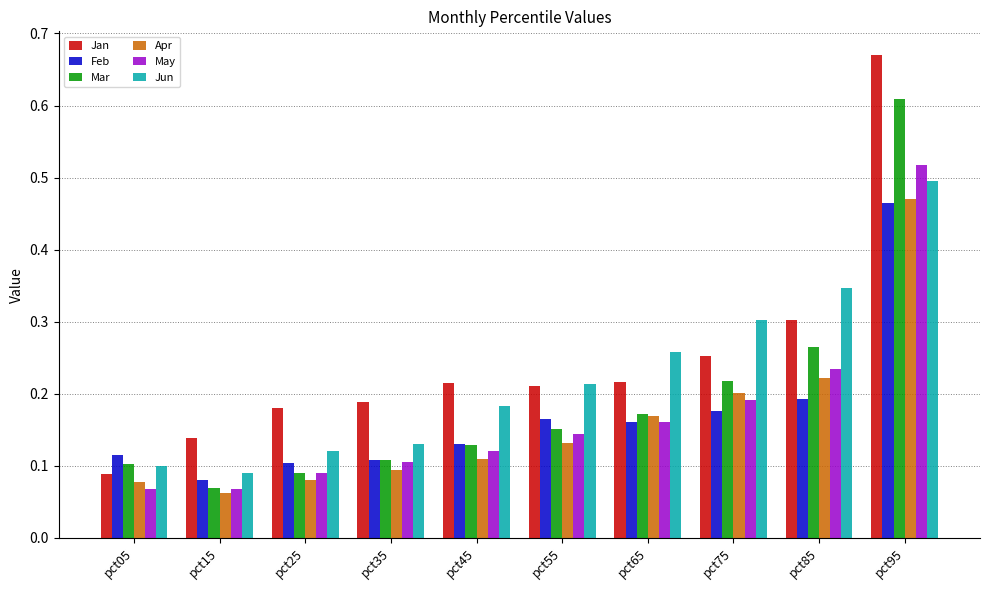

The value of Jan at pct25 is 0.2. True or false?

True